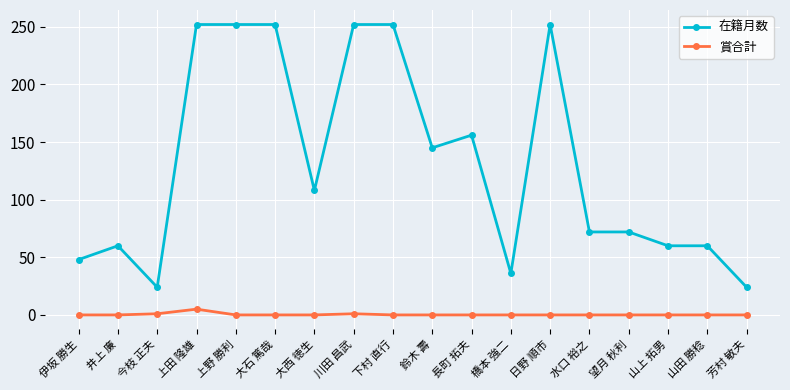

What is the difference between the highest and lowest values at 伊坂 勝生?

48